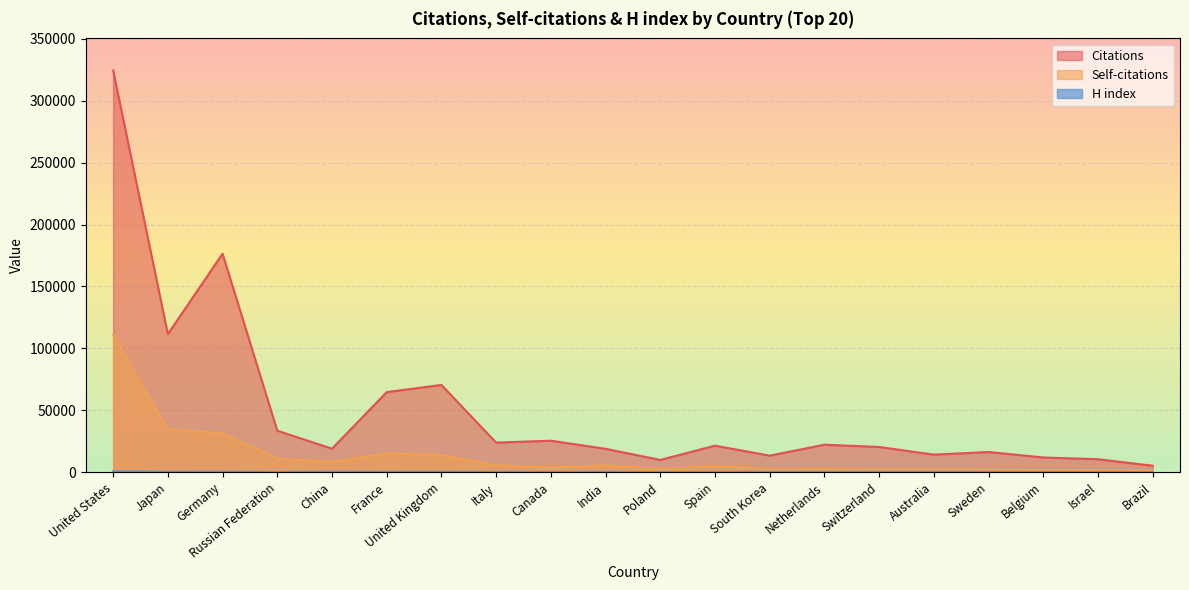

Count the number of data series in this chart.

3